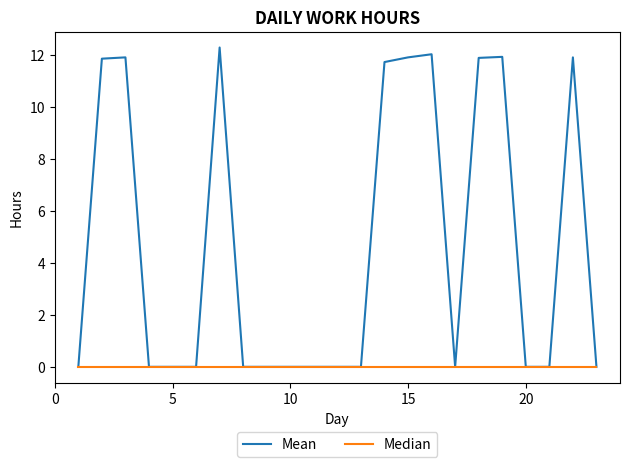

Does the chart display data point markers on the line(s)?

No